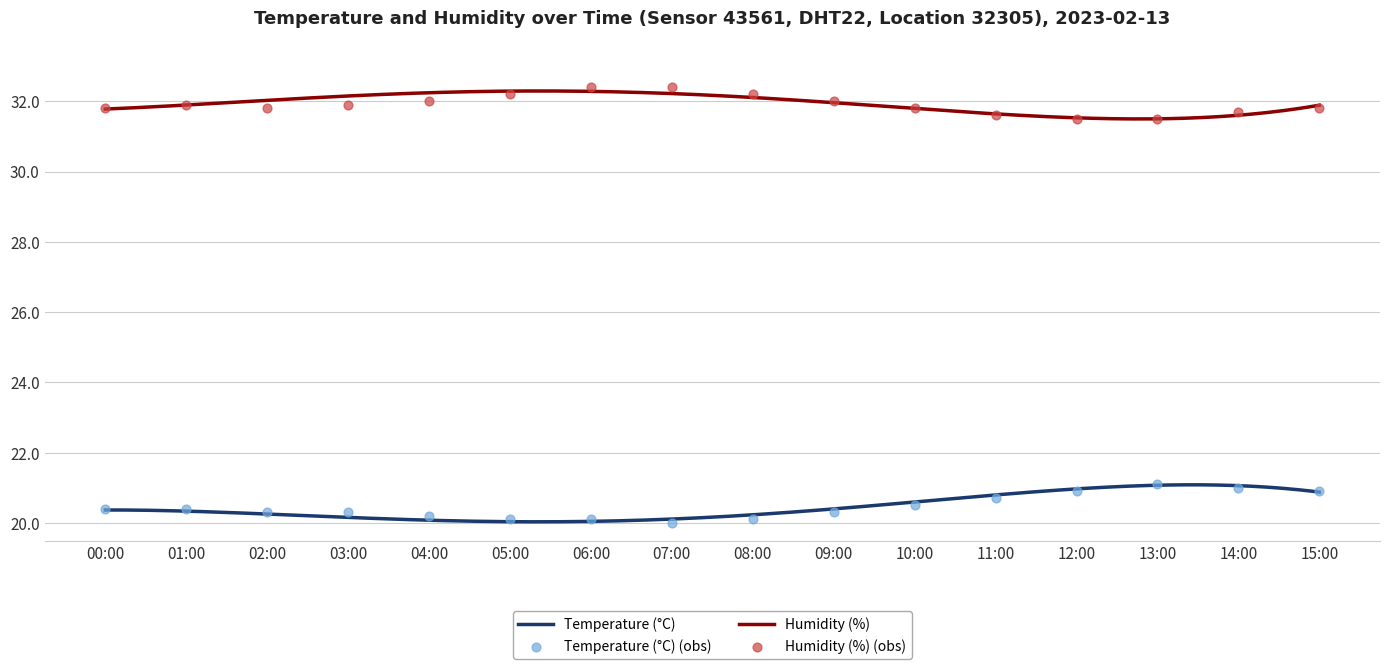

What are all the series names shown in the legend?

Temperature (°C), Humidity (%)